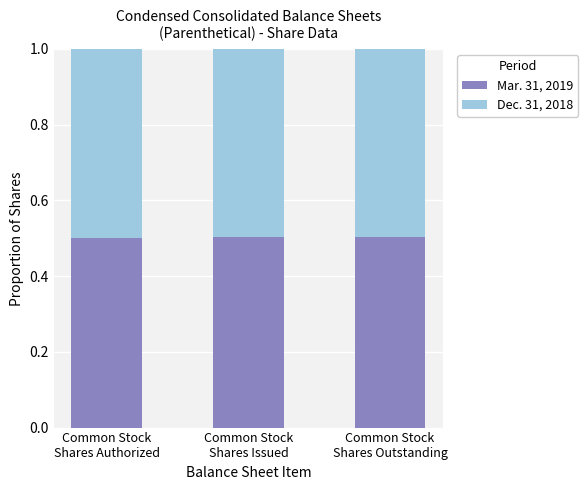

The value of Mar. 31, 2019 at Common Stock
Shares Authorized is 0.5. True or false?

True